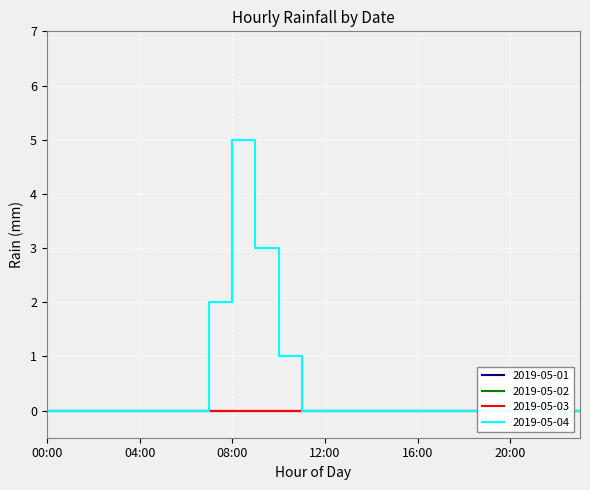

True or false: 2019-05-01 and 2019-05-02 cross at least once.

False